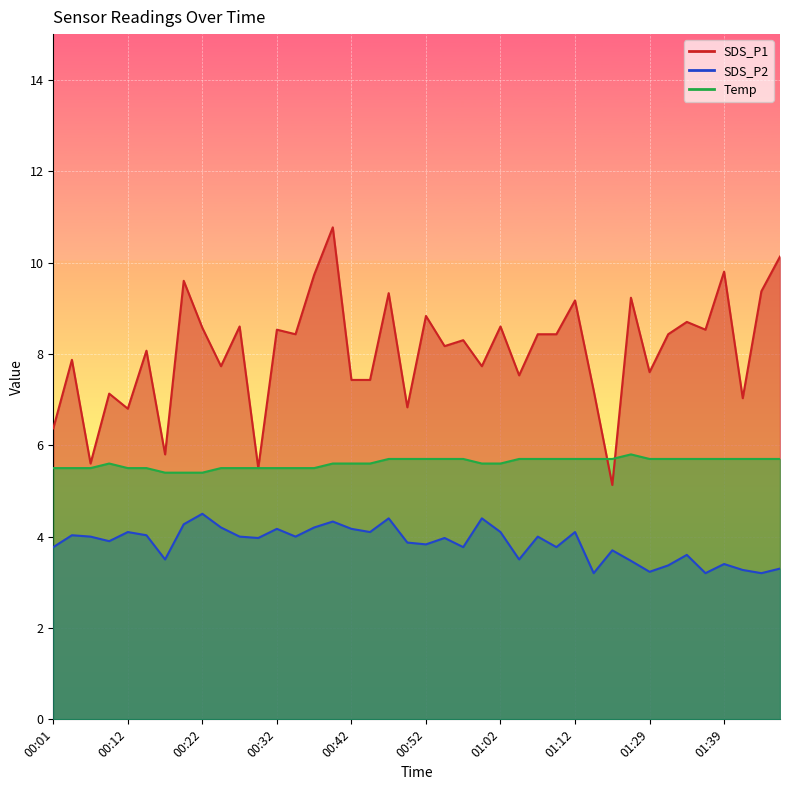

The value of SDS_P1 at 00:14 is 14.1. True or false?

False